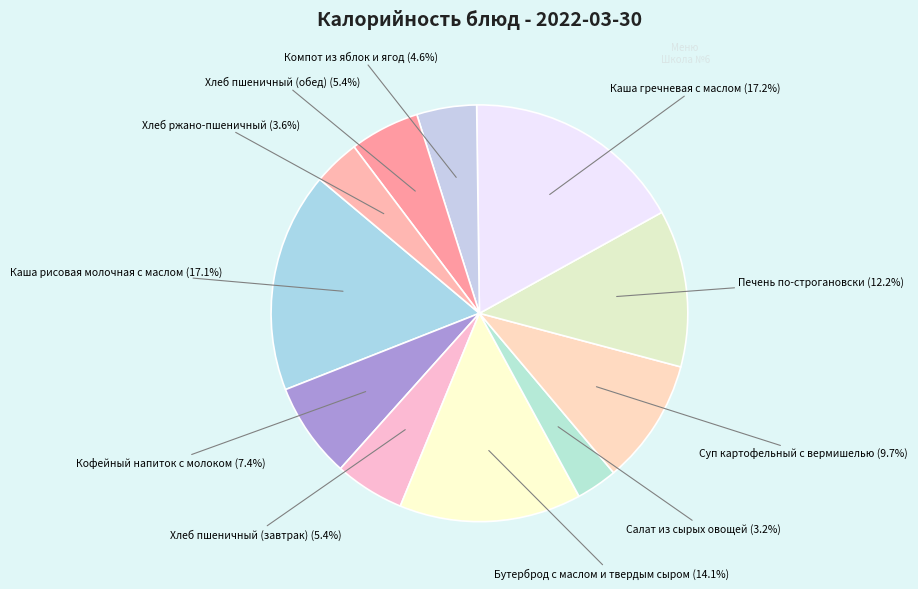

Does Каша гречневая с маслом represent more than half of the total?

No